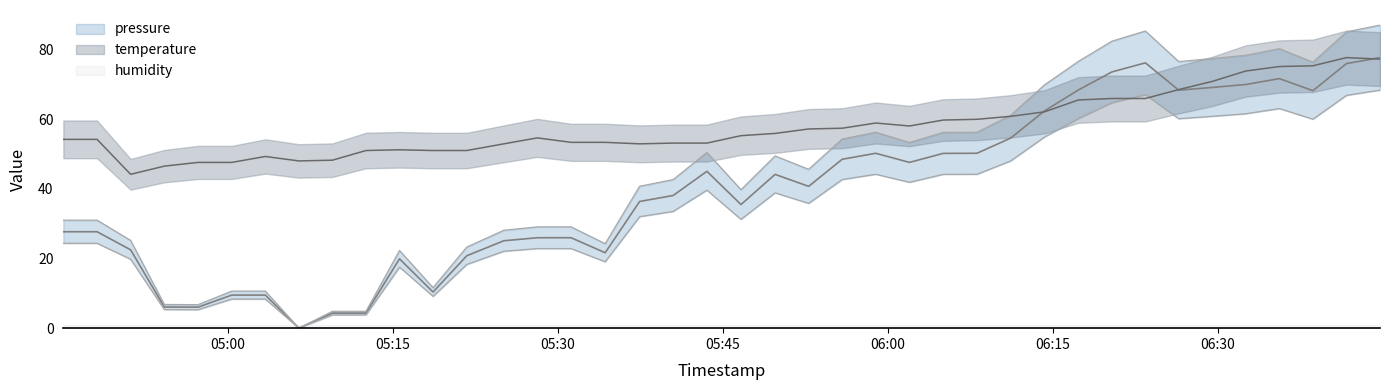

Is it true that temperature equals 49.3 at 2023-02-20T05:03:25?

True